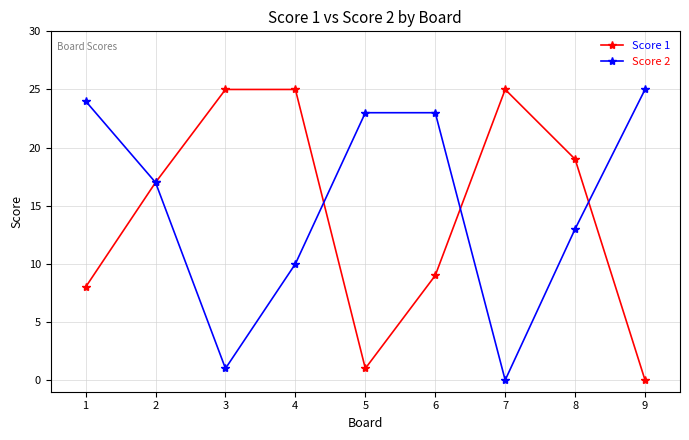

What is the difference between the highest and lowest values at 4?

15